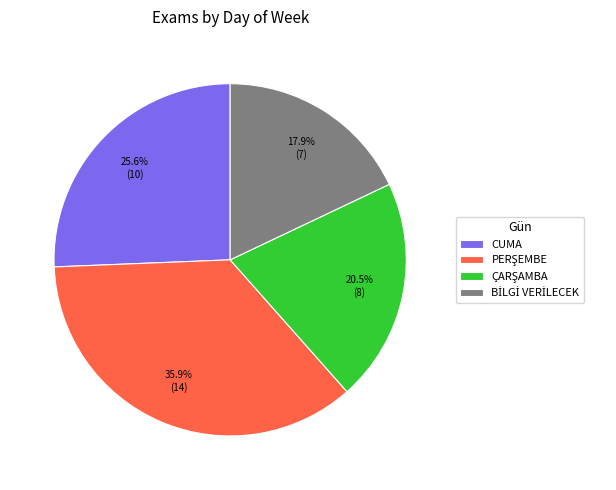

Is there any slice that represents more than half of the pie?

No